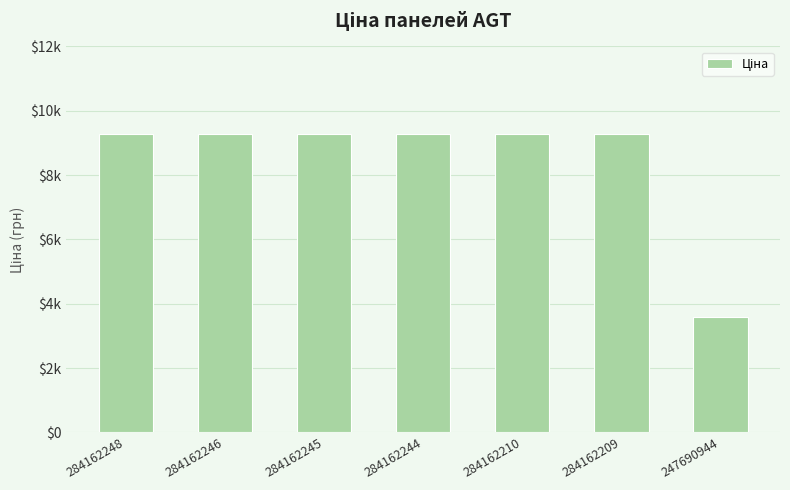

Approximately how many times larger is the value at 284162245 compared to 284162244?

1.0